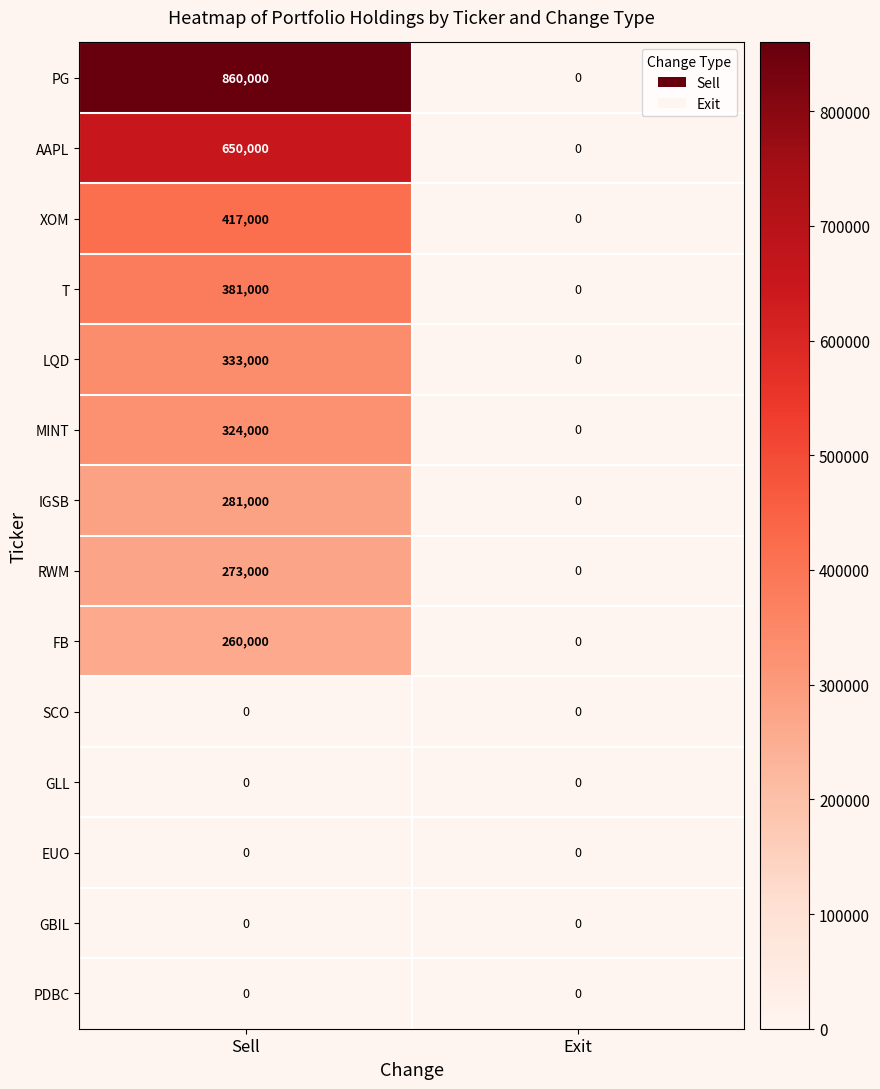

True or false: AAPL has a value of 650000 at Sell.

True